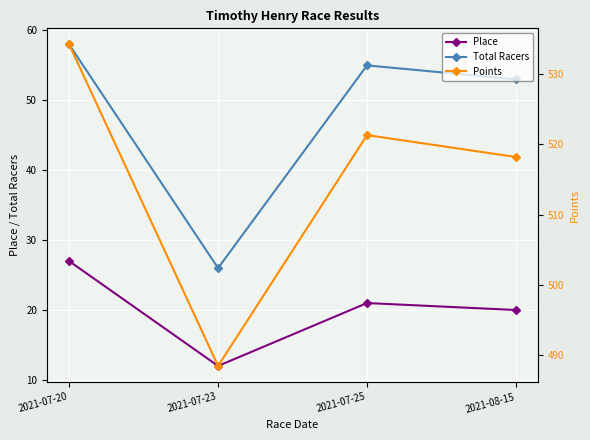

Reading right to left, what are all the values shown in this chart?

Place: 20.0	21.0	12.0	27.0
Total Racers: 53.0	55.0	26.0	58.0
Points: 518.2	521.3	488.5	534.2